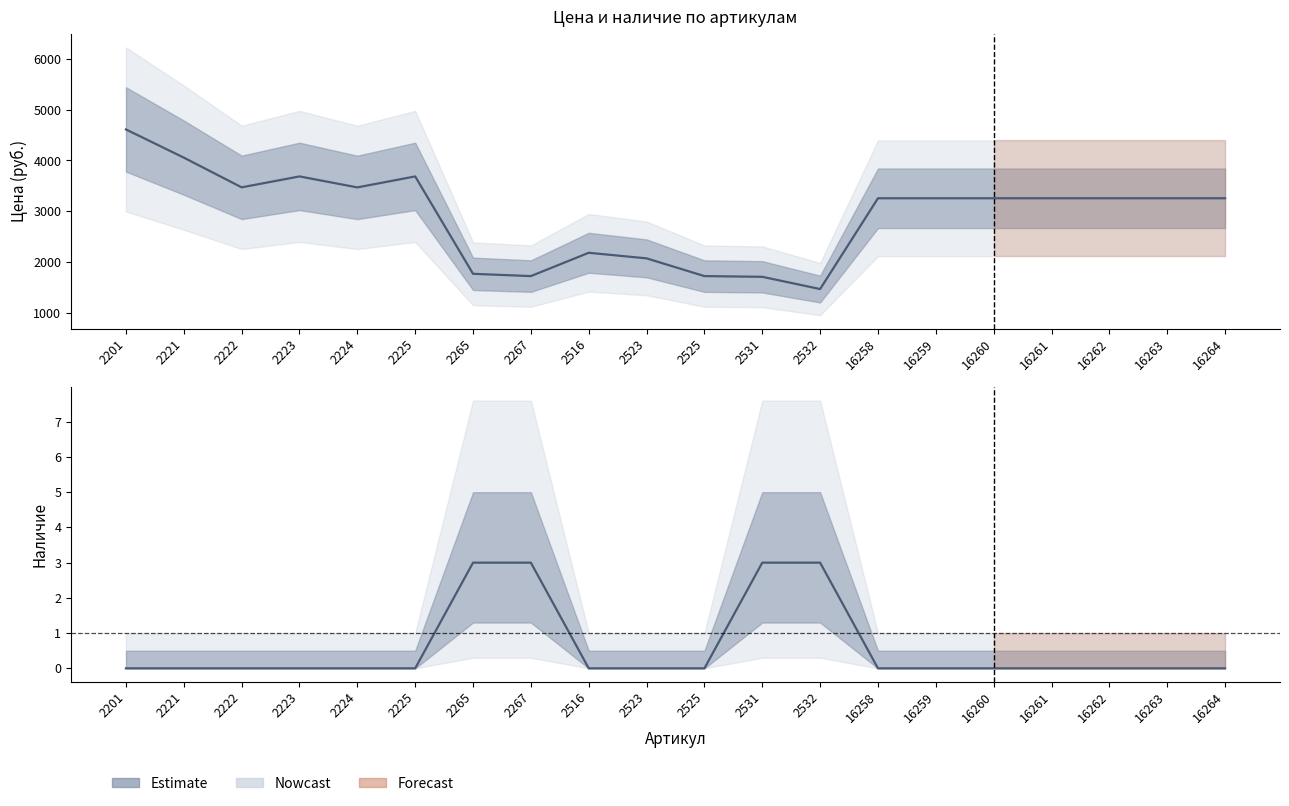

What is the average value of the Наличие series?

1